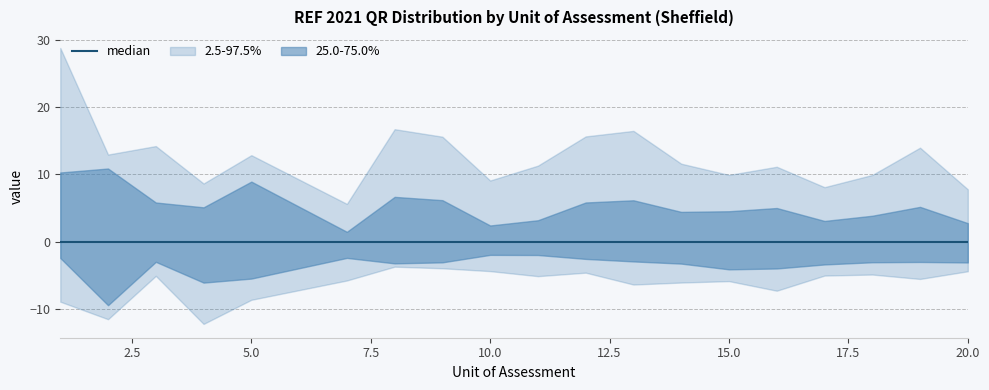

At which label is tradqr_millions closest to 0?

20